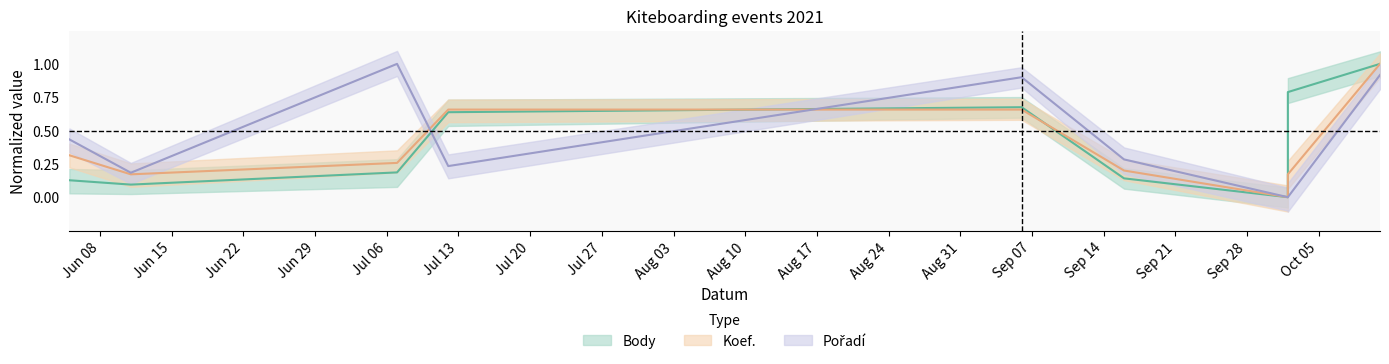

Reading left to right, transcribe all the data shown in this chart.

Body: 0.1	0.1	0.2	0.6	0.7	0.1	0.0	0.8	1.0
Koef.: 0.3	0.2	0.3	0.7	0.7	0.2	0.0	0.2	1.0
Pořadí: 0.4	0.2	1.0	0.2	0.9	0.3	0.0	0.0	0.9